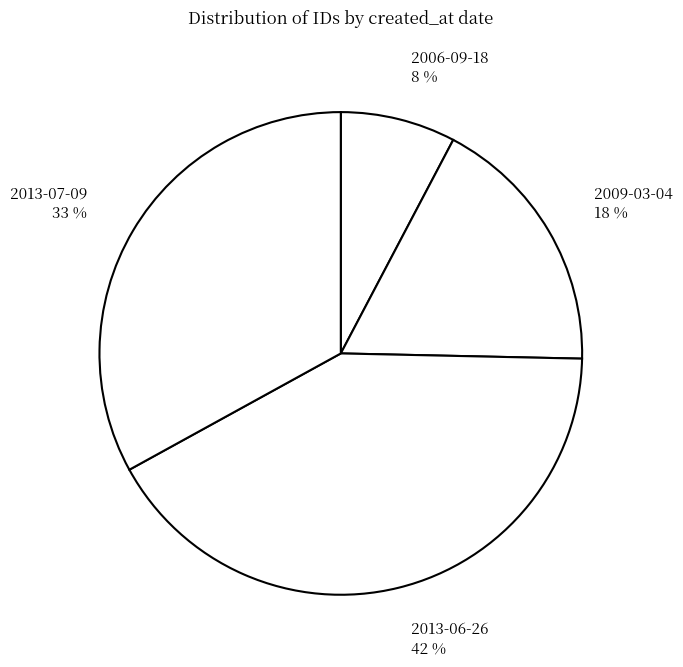

To the nearest percent, what is the difference between the largest and smallest slice percentages?

34%